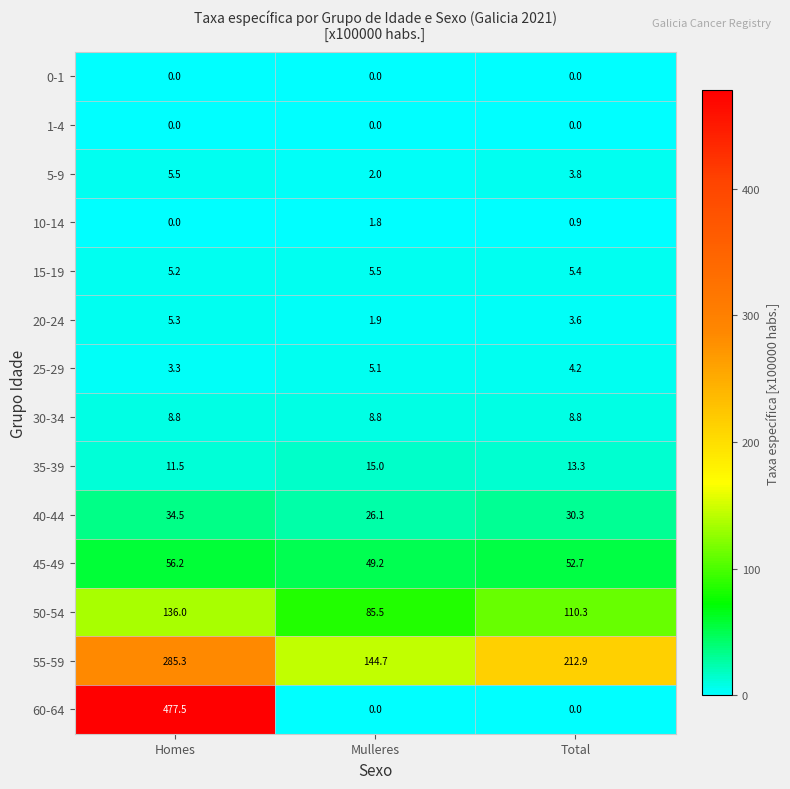

What is the sum of all 25-29 values?

12.6